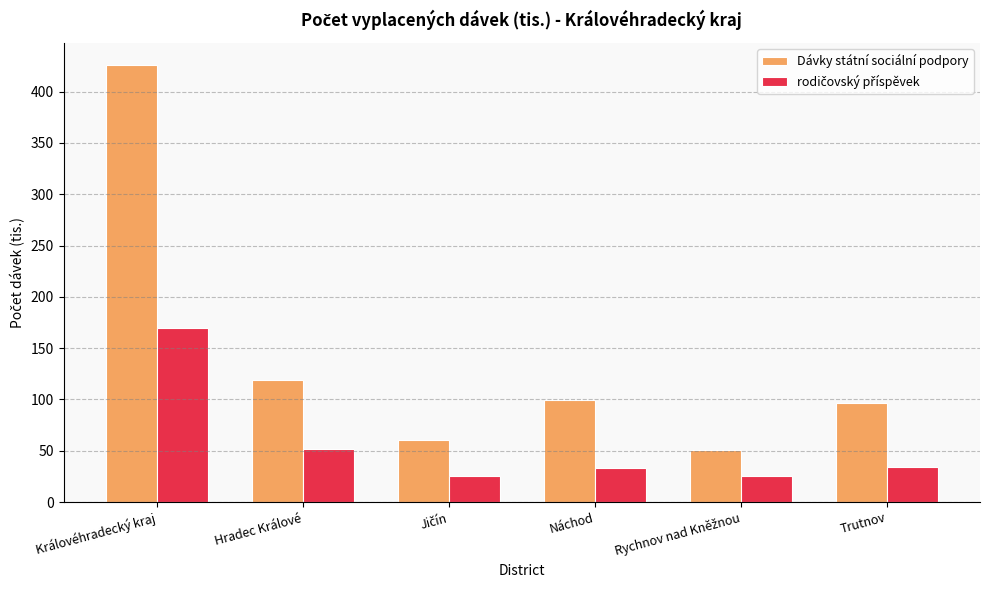

What is the maximum value shown in the chart?

426.0